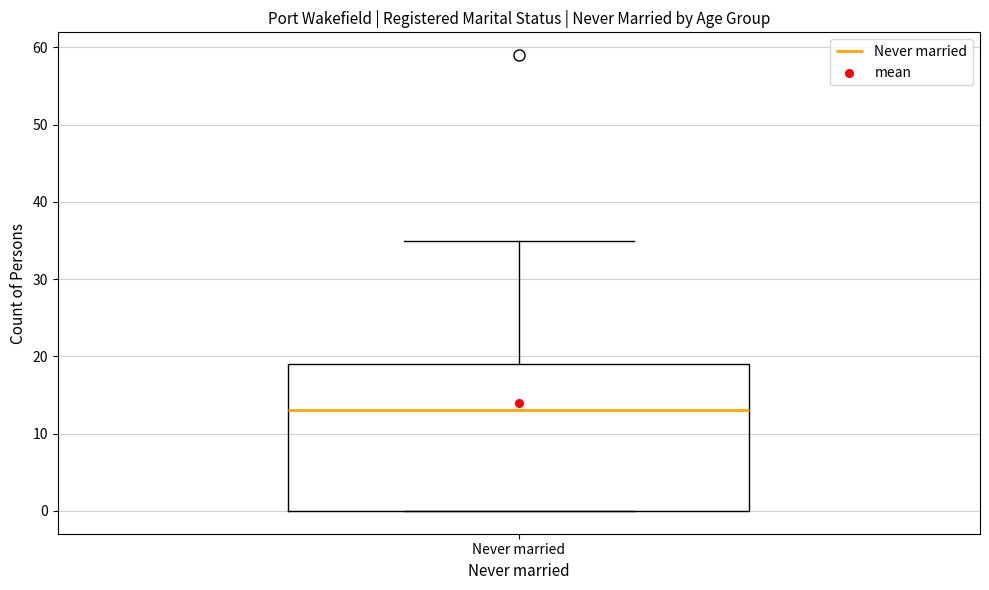

Where does the median line of the box for Never married sit on the y-axis? The values are not printed on the chart, so give them approximately, as read against the axis.

13